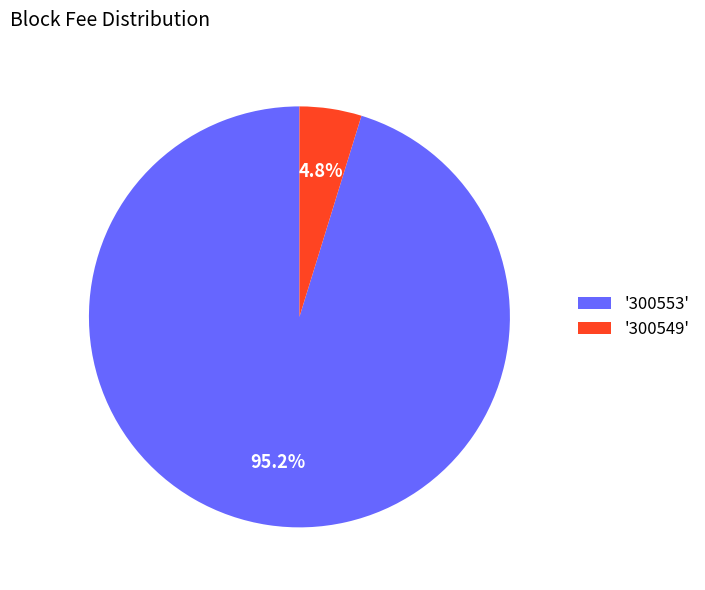

Is there a majority slice in this chart?

Yes